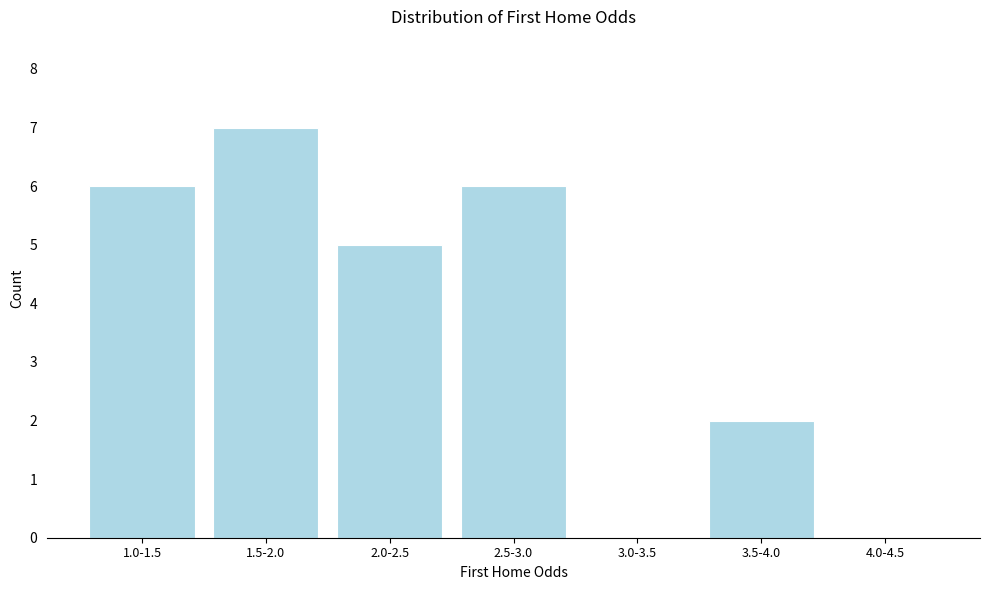

Reading right to left, what are all the values shown in this chart?

4.0-4.5=0	3.5-4.0=2	3.0-3.5=0	2.5-3.0=6	2.0-2.5=5	1.5-2.0=7	1.0-1.5=6